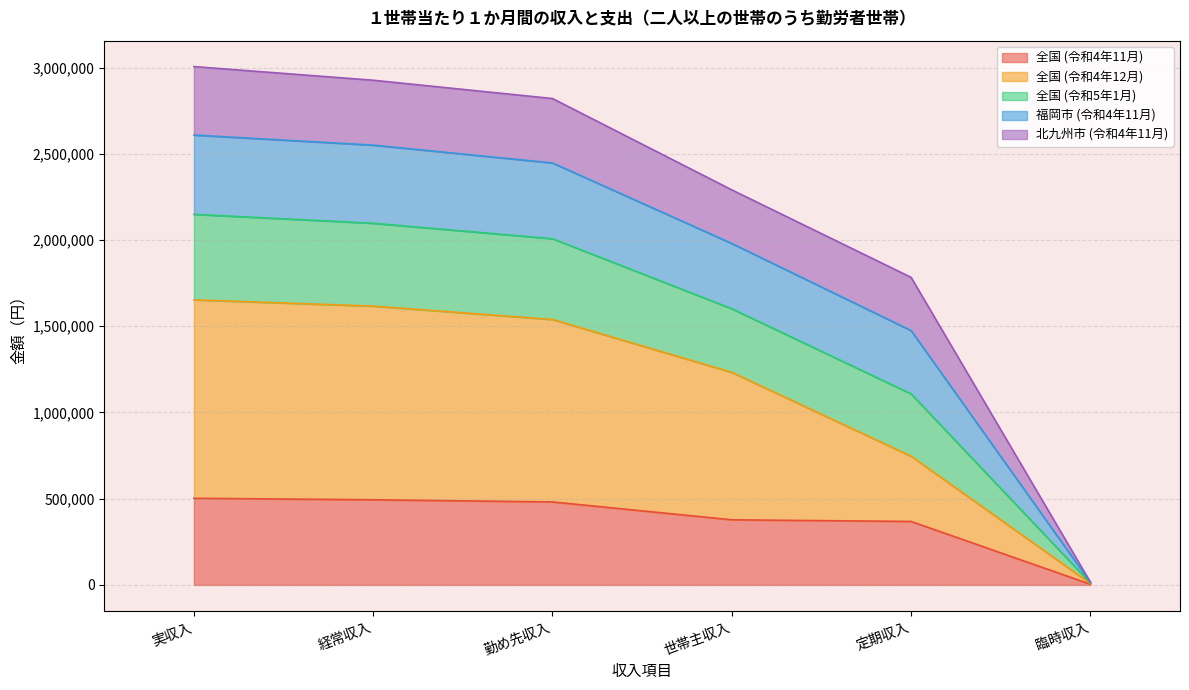

What is the total value across all series at 定期収入?

1783496